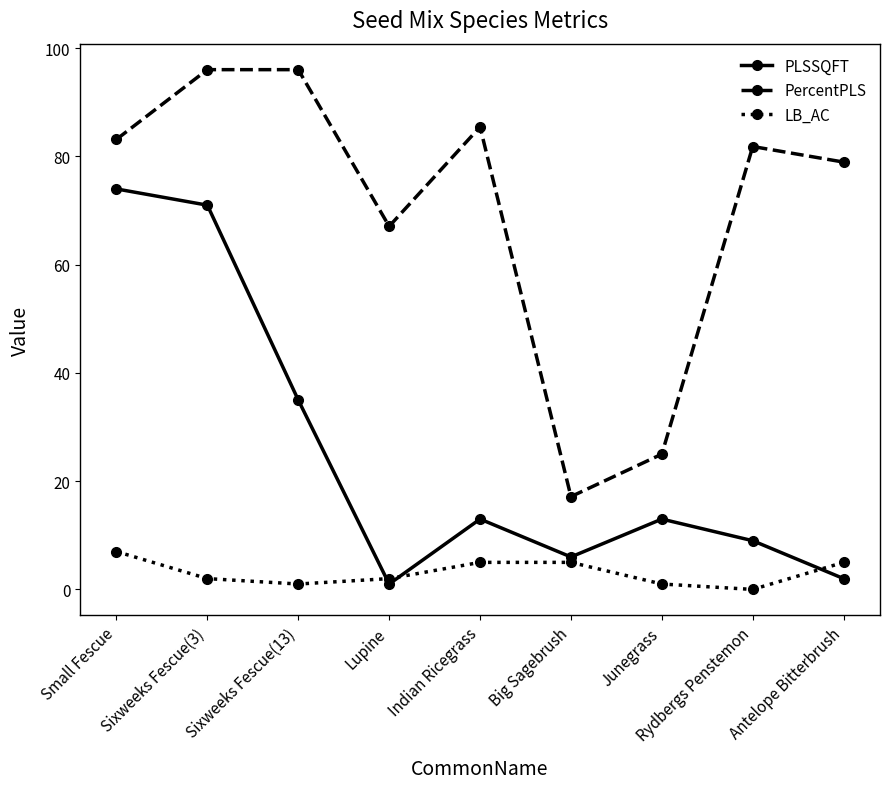

Is the value of PercentPLS at Sixweeks Fescue(13) greater than the value of PLSSQFT at Rydbergs Penstemon?

Yes